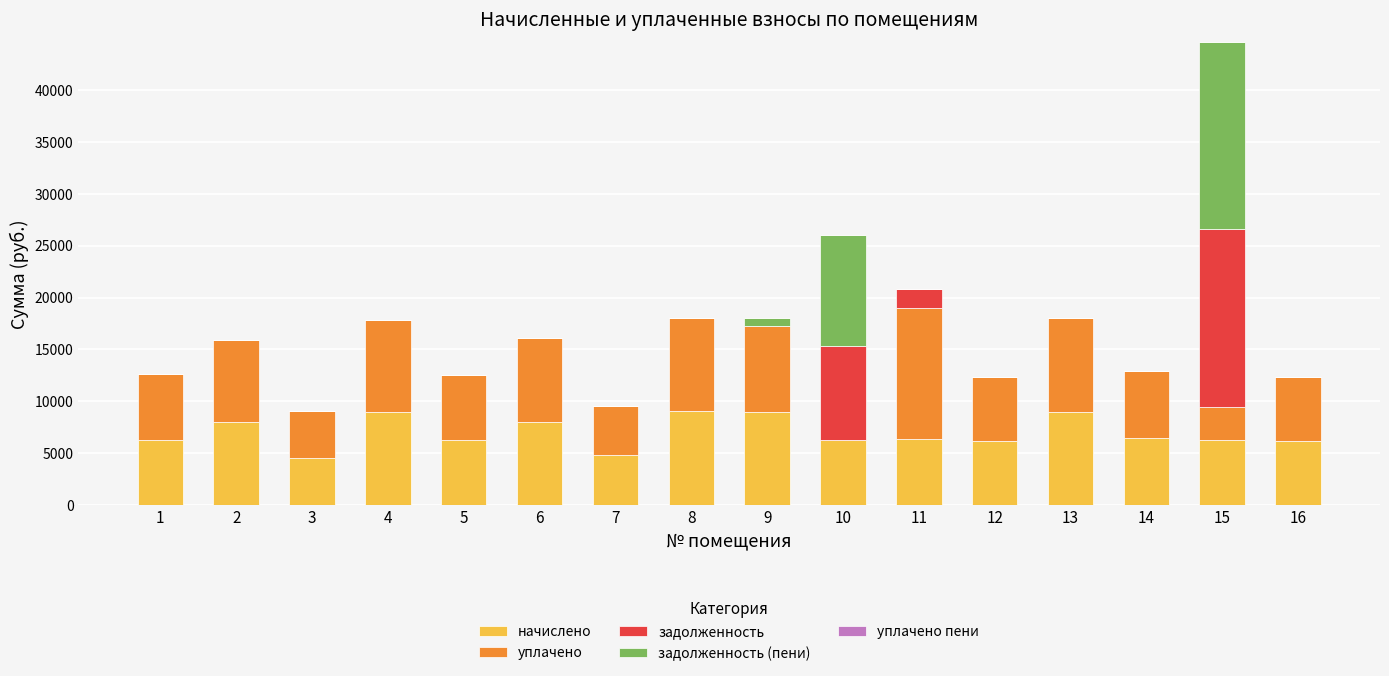

What is the maximum value for начислено?

9031.7